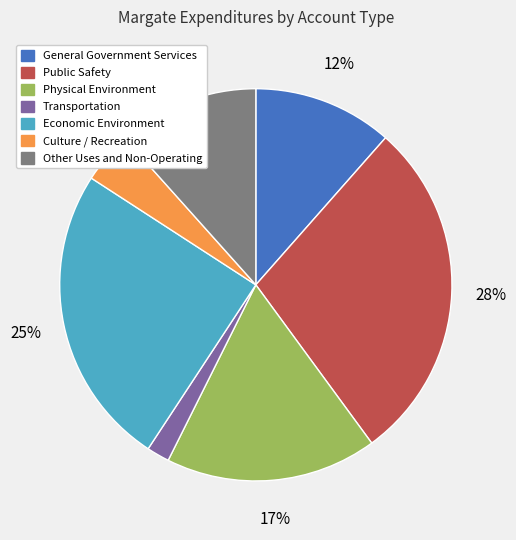

To the nearest percent, what is the difference between the Transportation and Culture / Recreation slice percentages?

2%